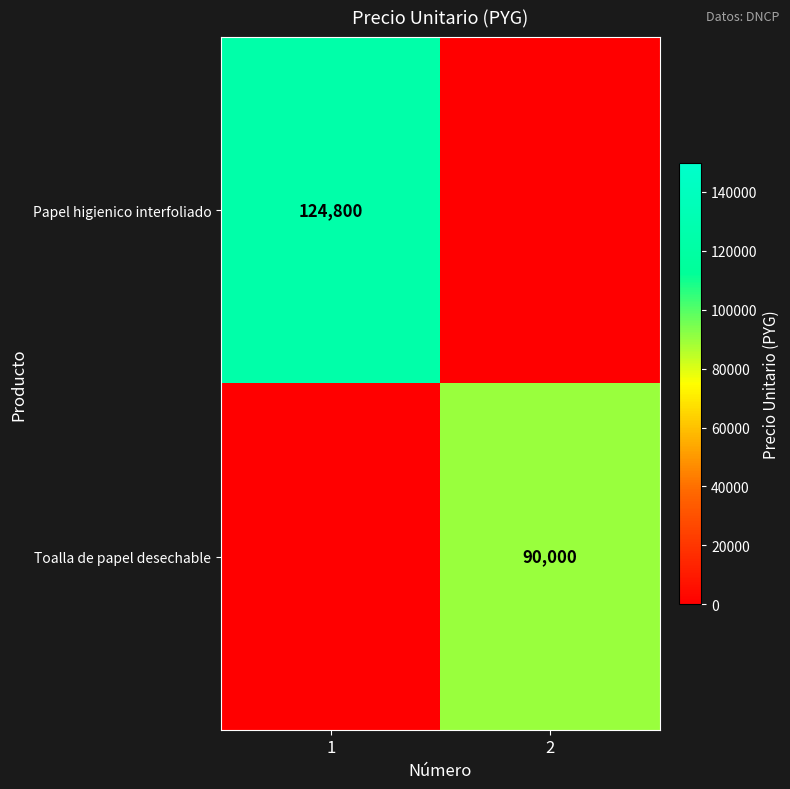

Is it true that Toalla de papel desechable equals 90000 at 2?

True